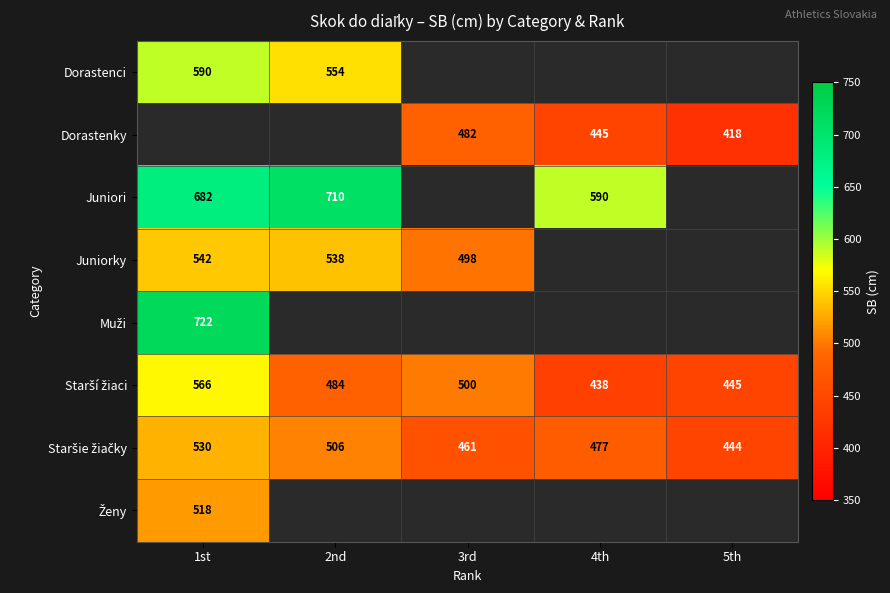

The Juniorky series shows 886 at 1st. True or false?

False